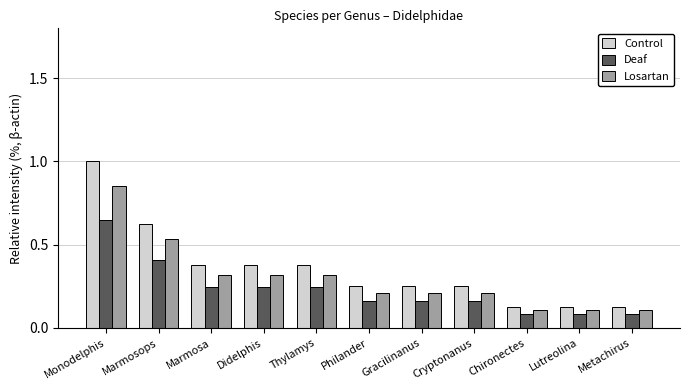

Which category has the highest value in the Control series?

Monodelphis